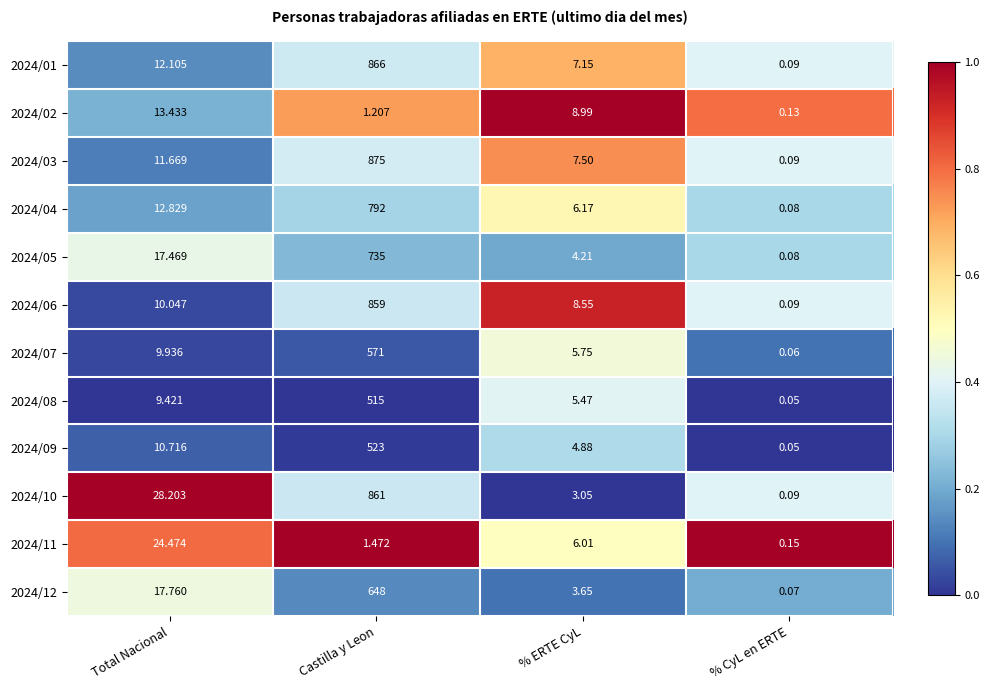

Which series changed the most between Total Nacional and Castilla y Leon?

2024/03